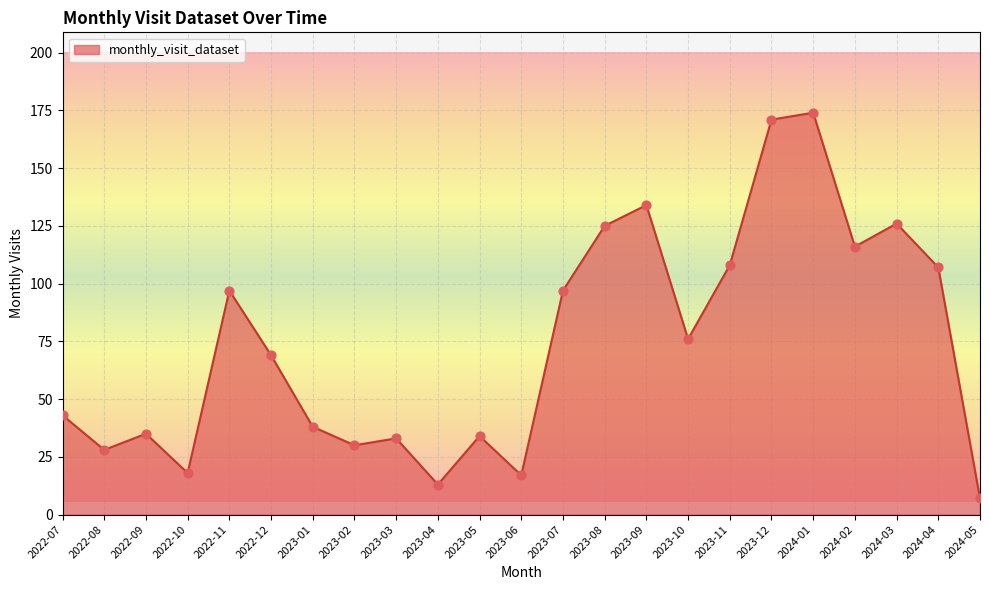

Which has a higher value, 2024-03 or 2022-08?

2024-03